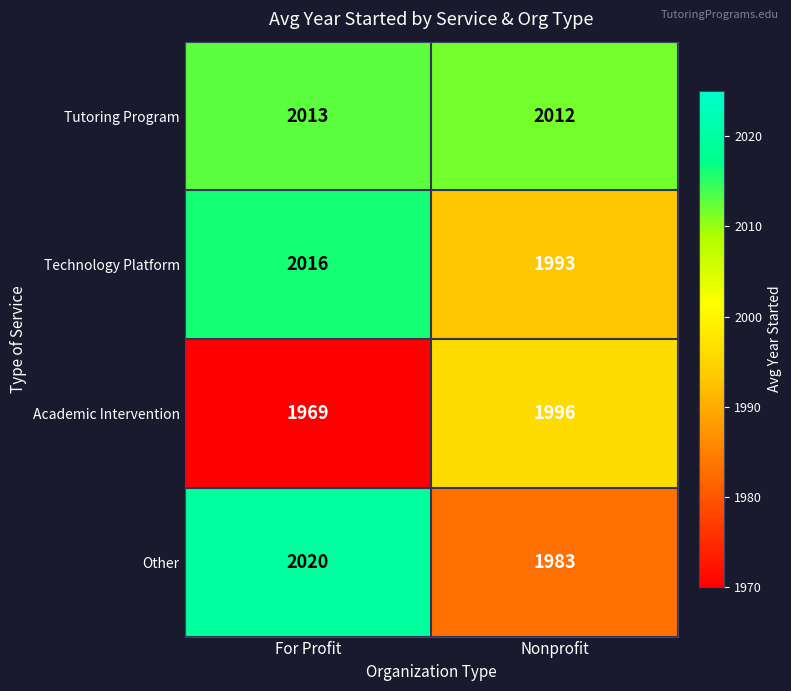

The Other series shows 928 at For Profit. True or false?

False